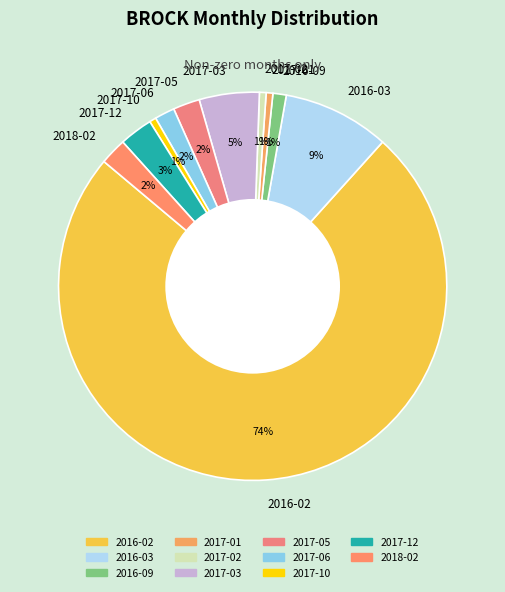

Which slice is the largest?

2016-02